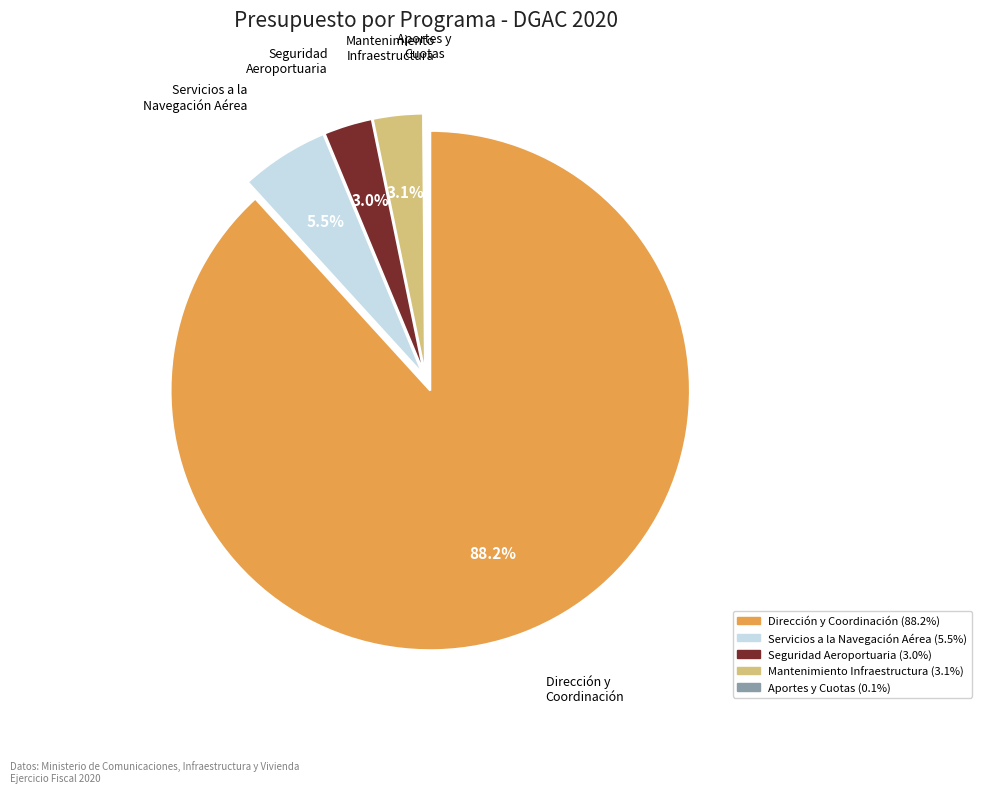

Is there any slice that represents more than half of the pie?

Yes